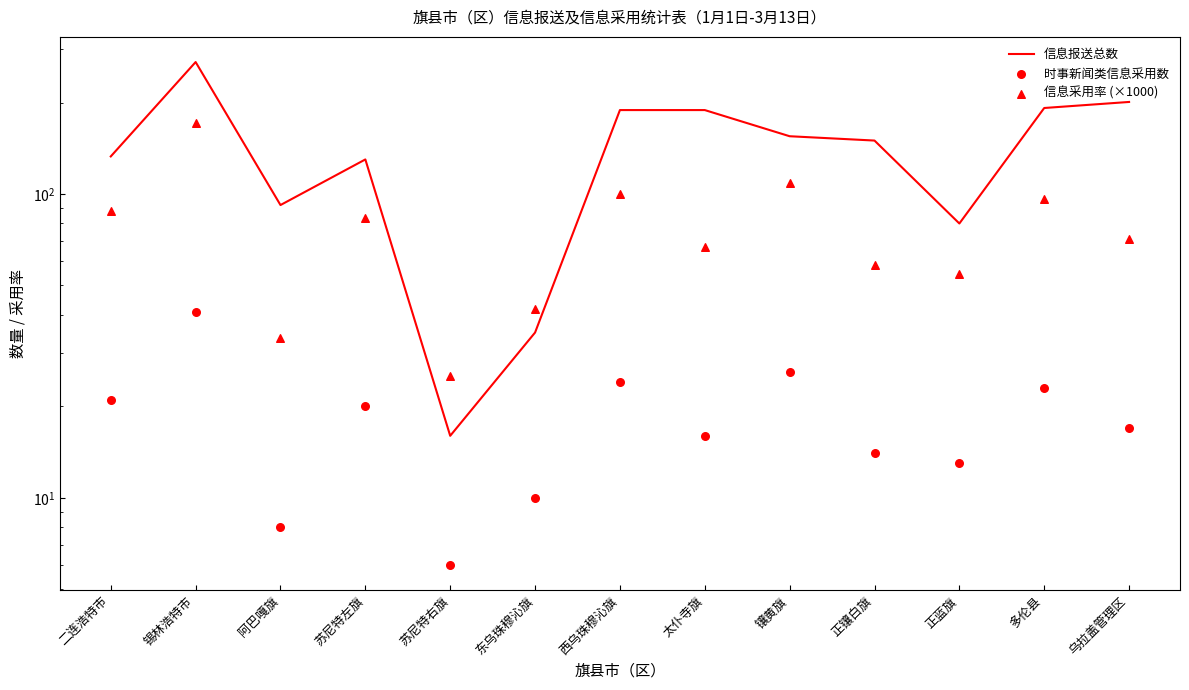

Which series reaches the minimum Y coordinate?

时事新闻类信息采用数